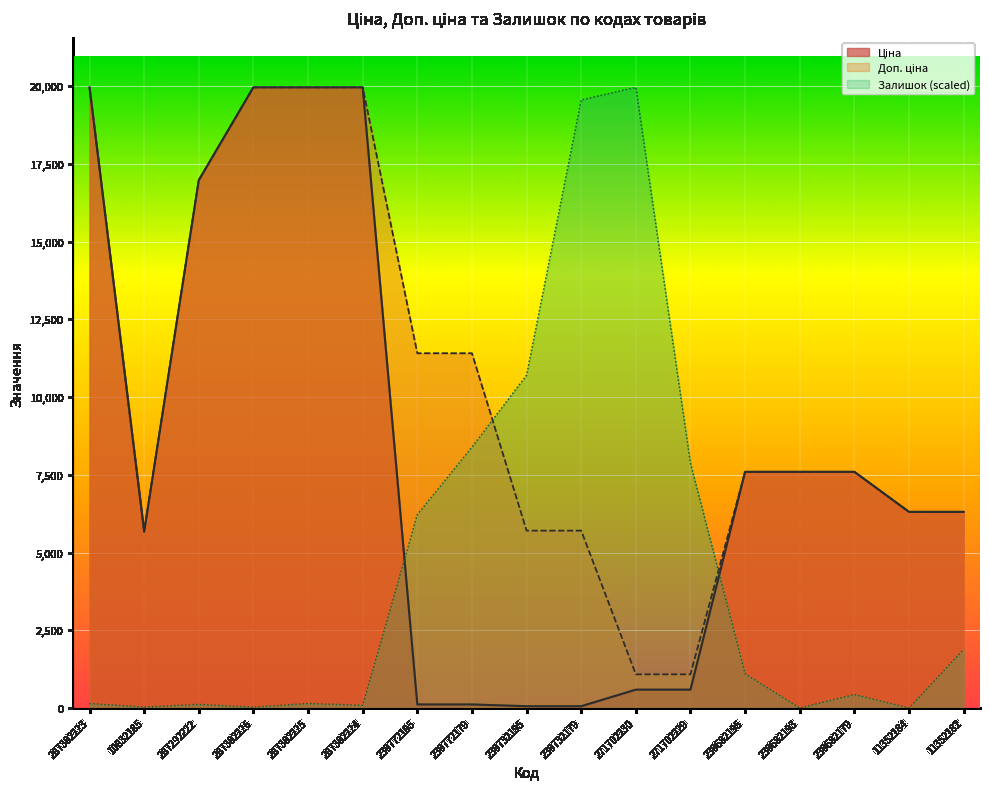

Between 11352182 and 239682193, which is larger?

239682193